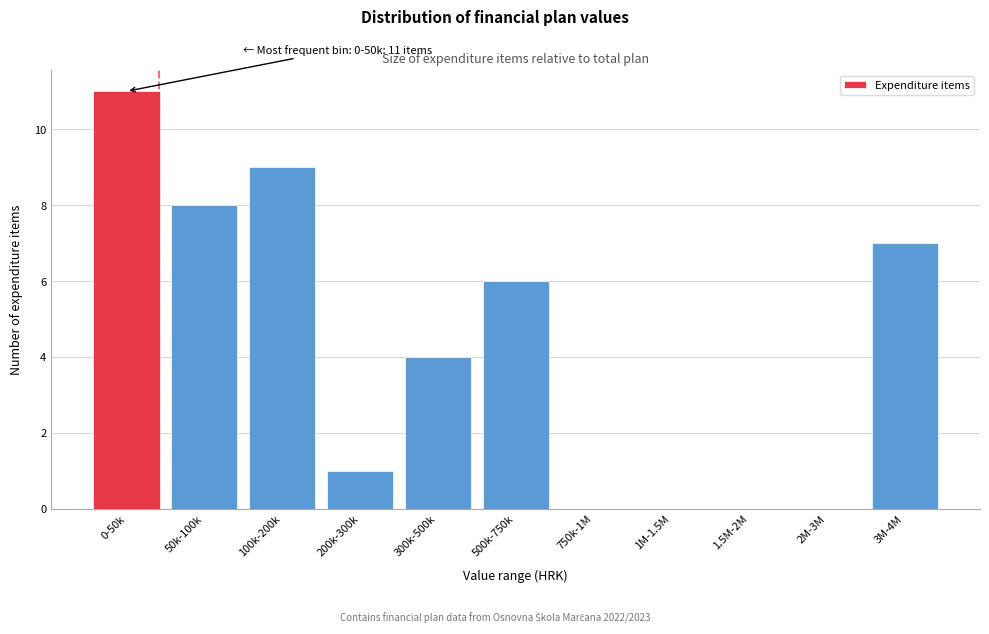

Reading left to right, list all the values displayed in this chart.

0-50k=11	50k-100k=8	100k-200k=9	200k-300k=1	300k-500k=4	500k-750k=6	750k-1M=0	1M-1.5M=0	1.5M-2M=0	2M-3M=0	3M-4M=7